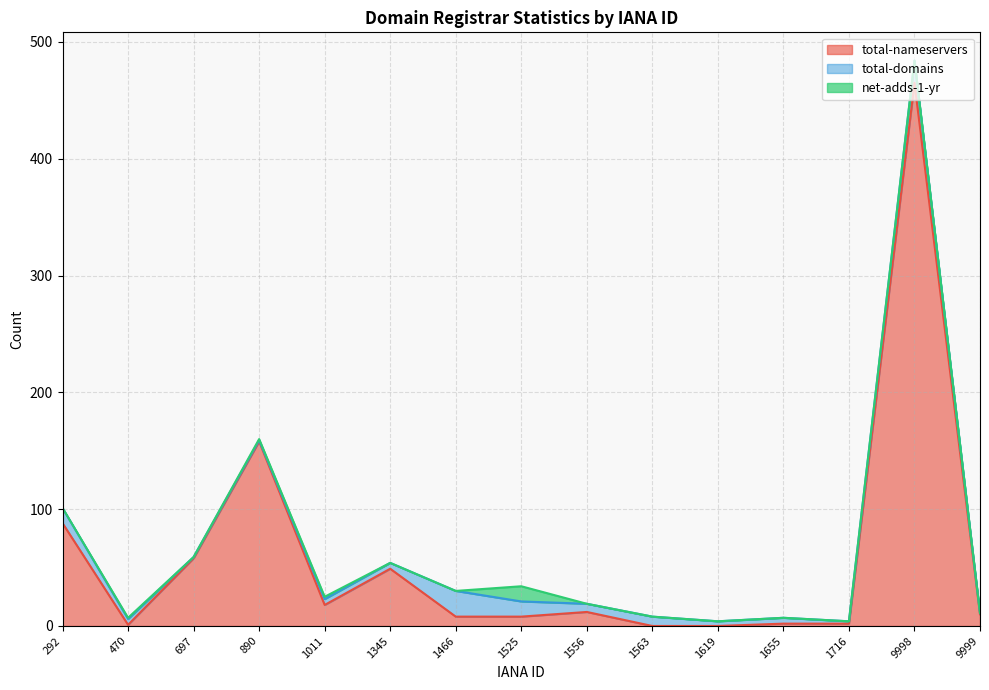

Which series changed the most between 890 and 1619?

total-nameservers